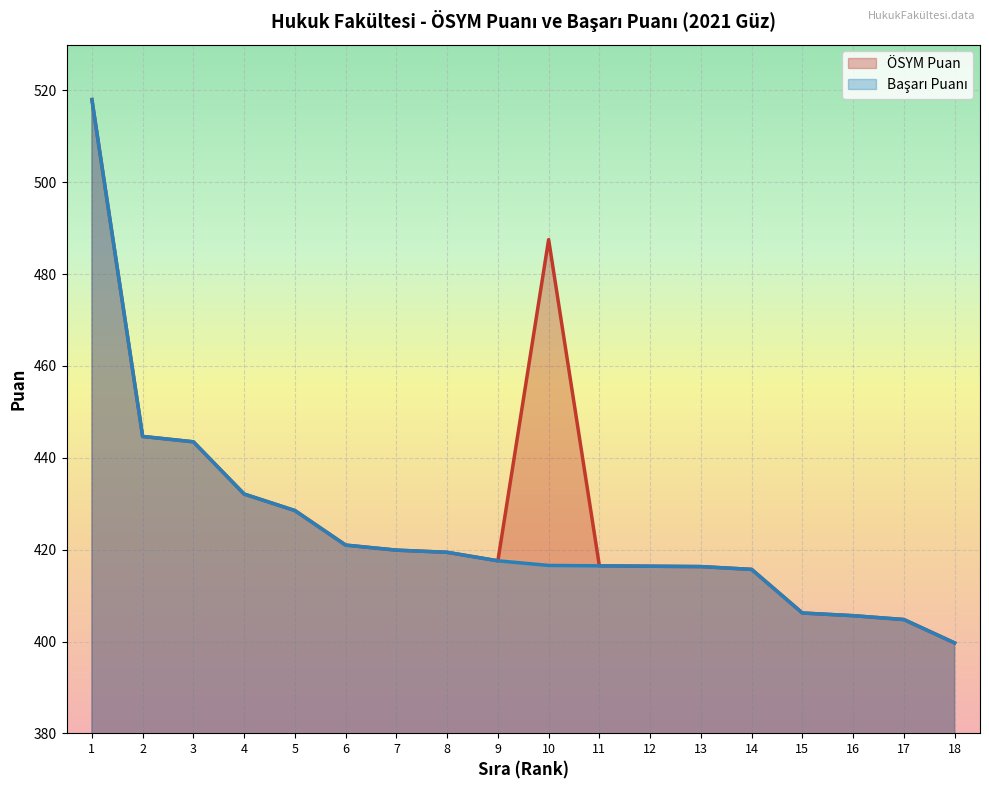

True or false: Başarı Puanı has a value of 416.4 at 12.

True